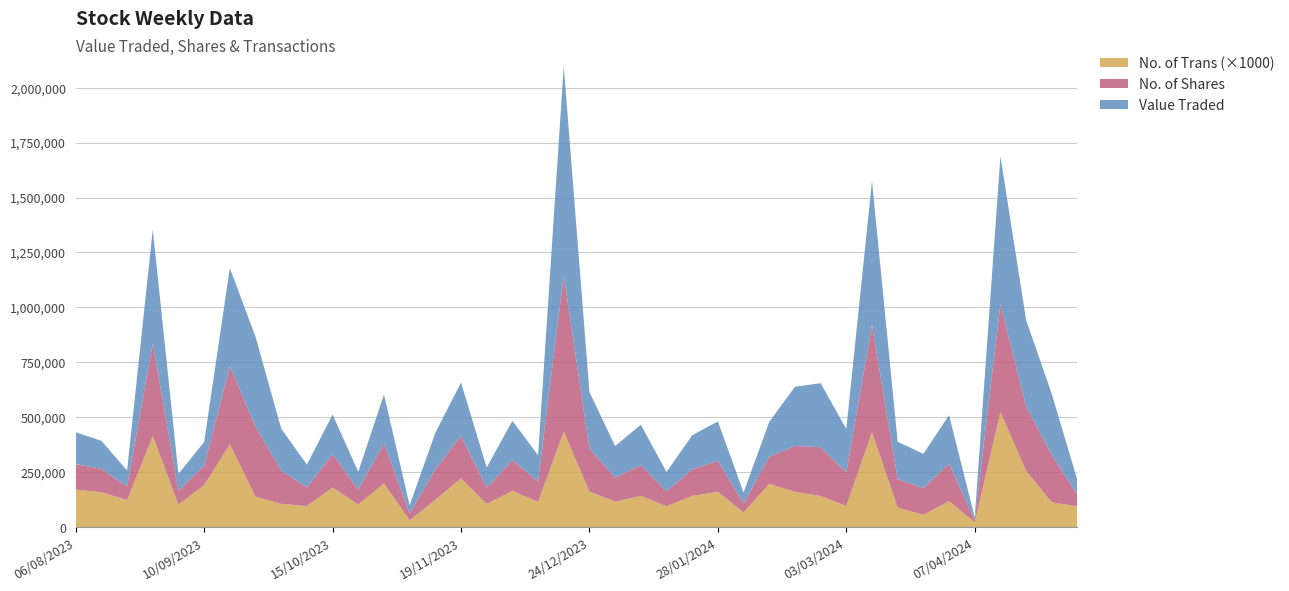

Reading left to right, list all the values displayed in this chart.

Value Traded: 05/05/2024=66390	28/04/2024=277873	21/04/2024=392912	14/04/2024=672559	07/04/2024=12614	31/03/2024=220865	24/03/2024=155823	17/03/2024=170107	10/03/2024=653824	03/03/2024=197701	25/02/2024=291645	18/02/2024=269236	11/02/2024=158776	04/02/2024=50439	28/01/2024=179174	21/01/2024=155008	14/01/2024=87978	07/01/2024=184062	31/12/2023=143670	24/12/2023=257779	17/12/2023=951147	10/12/2023=119557	03/12/2023=178955	26/11/2023=92024	19/11/2023=242341	12/11/2023=166845	05/11/2023=37312	29/10/2023=222081	22/10/2023=81104	15/10/2023=181139	08/10/2023=103258	01/10/2023=191620	24/09/2023=408614	17/09/2023=446683	10/09/2023=107445	03/09/2023=76869	27/08/2023=518416	20/08/2023=72716	13/08/2023=127748	06/08/2023=144617
No. of Shares: 05/05/2024=51905	28/04/2024=215262	21/04/2024=293397	14/04/2024=491819	07/04/2024=9590	31/03/2024=170790	24/03/2024=121843	17/03/2024=129362	10/03/2024=488533	03/03/2024=152586	25/02/2024=221714	18/02/2024=208599	11/02/2024=123230	04/02/2024=40125	28/01/2024=141234	21/01/2024=120919	14/01/2024=67990	07/01/2024=140347	31/12/2023=109430	24/12/2023=195300	17/12/2023=710770	10/12/2023=92883	03/12/2023=139996	26/11/2023=73256	19/11/2023=193826	12/11/2023=138194	05/11/2023=31165	29/10/2023=182594	22/10/2023=67890	15/10/2023=151254	08/10/2023=84989	01/10/2023=150821	24/09/2023=319897	17/09/2023=355533	10/09/2023=88898	03/09/2023=62474	27/08/2023=421099	20/08/2023=61495	13/08/2023=106227	06/08/2023=116153
No. of Trans: 05/05/2024=94	28/04/2024=113	21/04/2024=256	14/04/2024=523	07/04/2024=22	31/03/2024=118	24/03/2024=56	17/03/2024=89	10/03/2024=432	03/03/2024=96	25/02/2024=142	18/02/2024=161	11/02/2024=197	04/02/2024=67	28/01/2024=161	21/01/2024=142	14/01/2024=95	07/01/2024=142	31/12/2023=116	24/12/2023=162	17/12/2023=435	10/12/2023=115	03/12/2023=165	26/11/2023=106	19/11/2023=222	12/11/2023=124	05/11/2023=31	29/10/2023=199	22/10/2023=103	15/10/2023=180	08/10/2023=96	01/10/2023=106	24/09/2023=138	17/09/2023=377	10/09/2023=191	03/09/2023=103	27/08/2023=415	20/08/2023=123	13/08/2023=159	06/08/2023=171